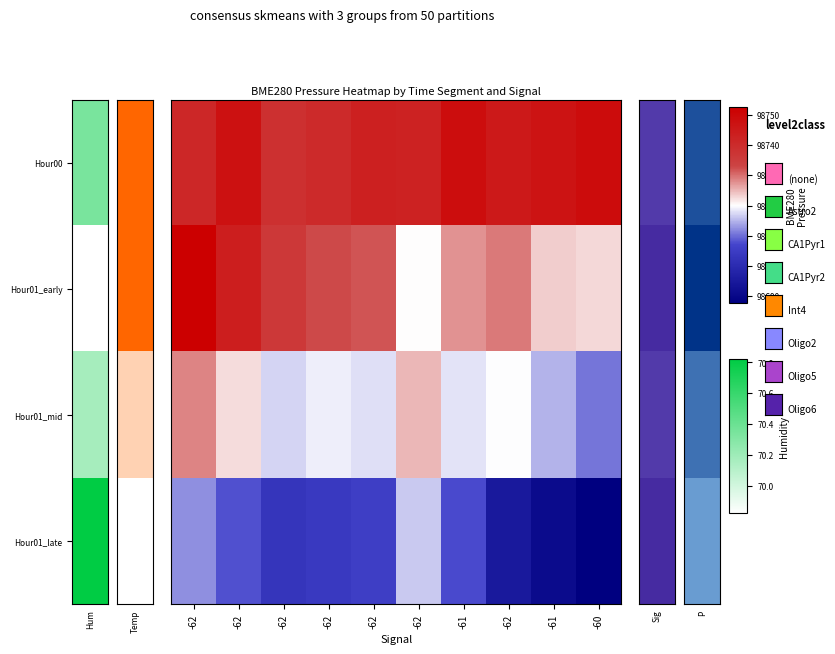

Between -61 and -62, which is larger?

-61